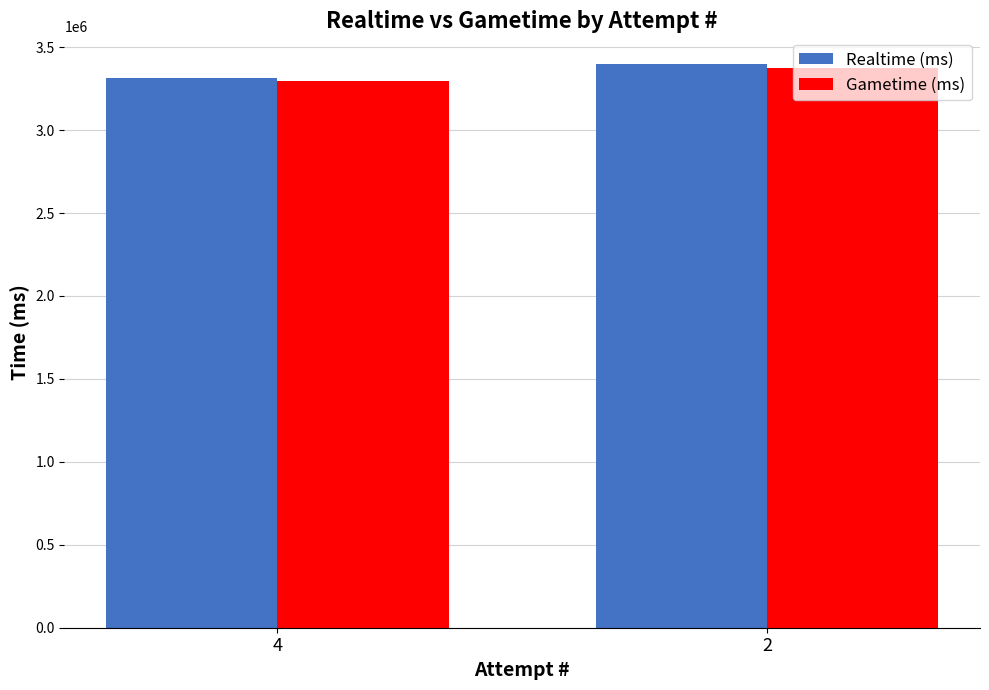

How many data points does each series have?

2